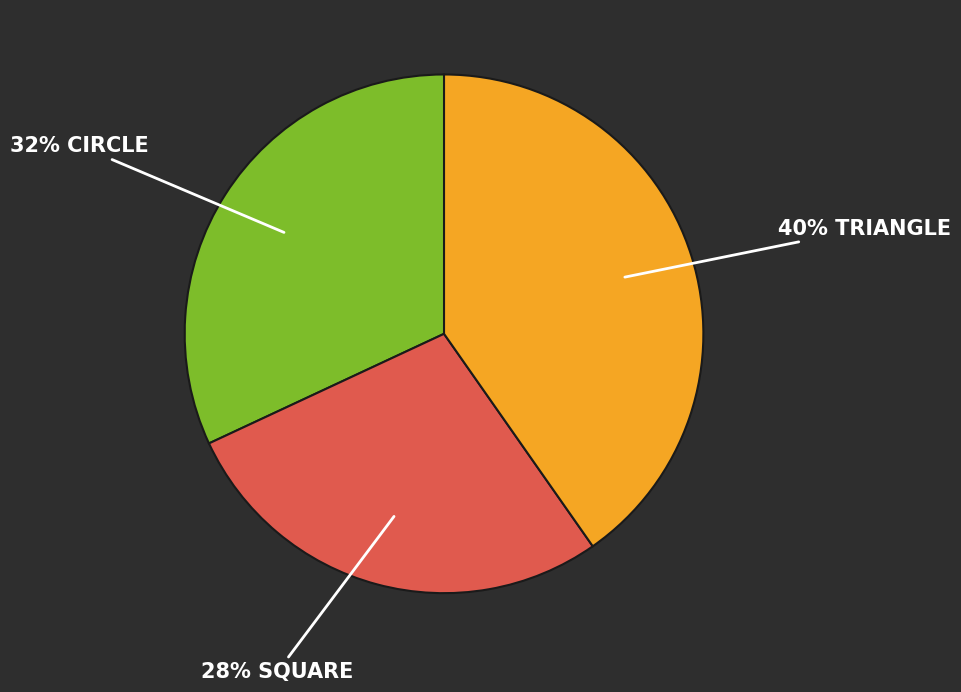

Is there any slice that represents more than half of the pie?

No